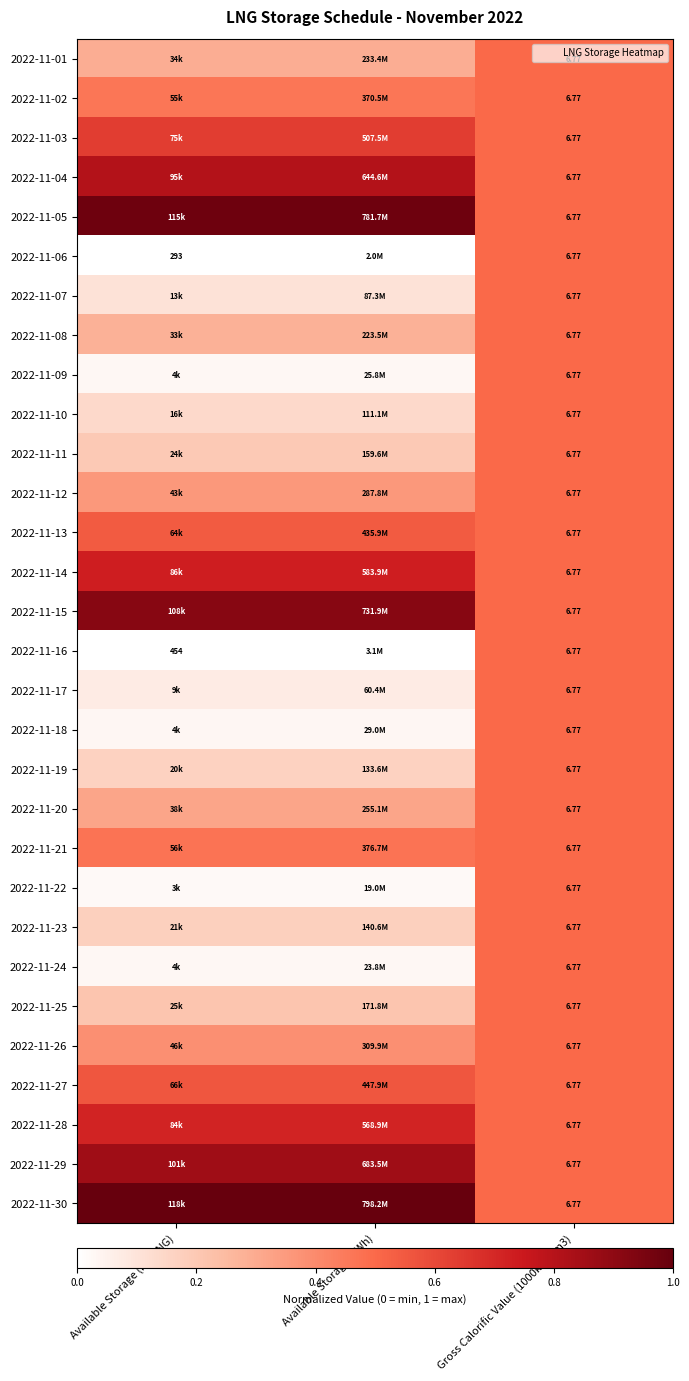

Which series has the largest total across all categories?

2022-11-30